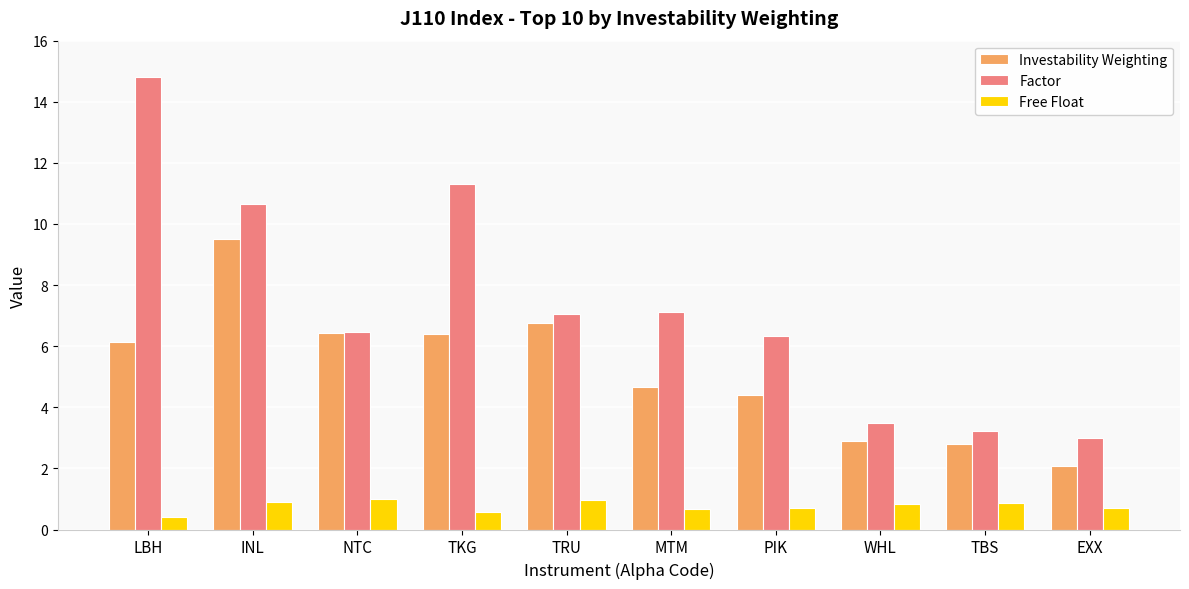

Which series has the largest total across all categories?

Factor